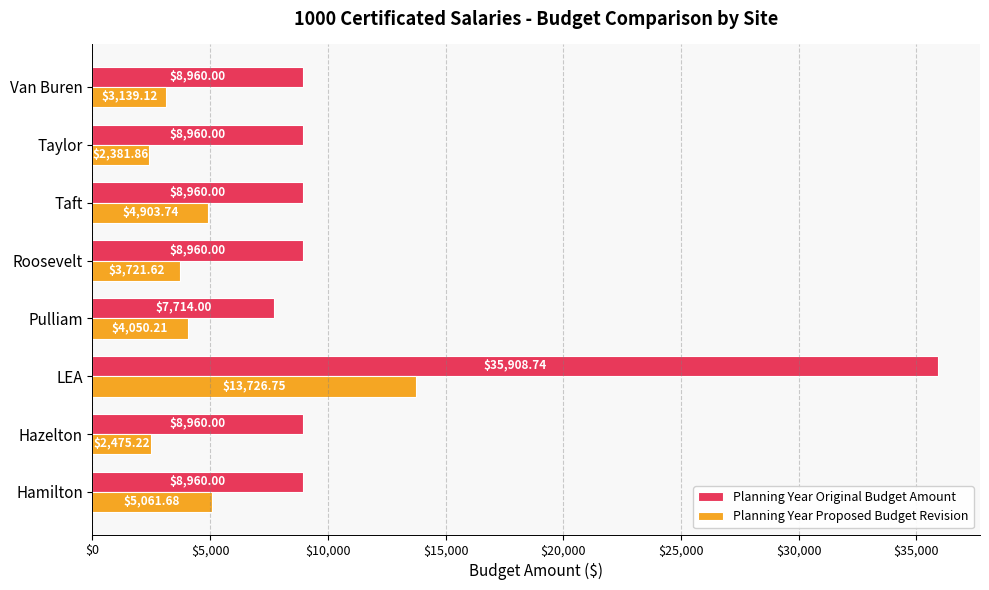

Which series has the largest total across all categories?

Planning Year Original Budget Amount